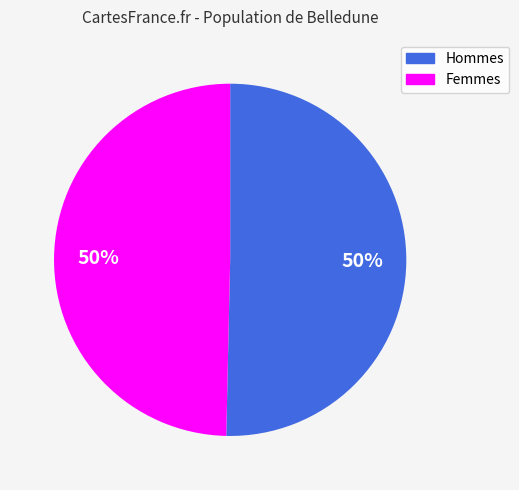

To the nearest percent, what is the combined percentage of Femmes and Hommes?

100%